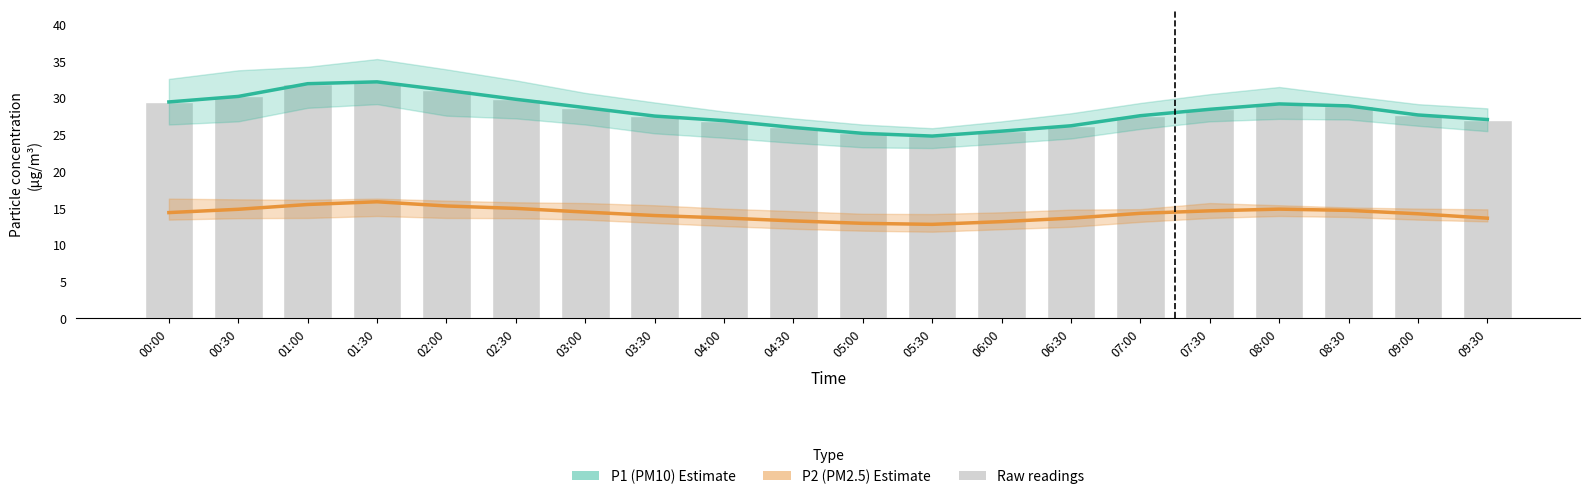

At which category is the sum across all series the highest?

01:30